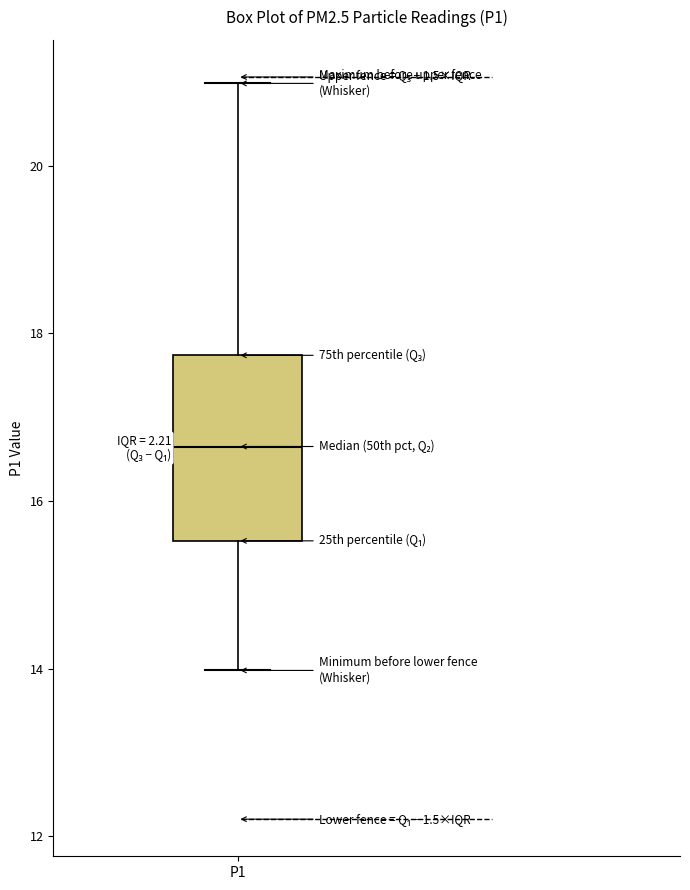

Transcribe this box plot: give where the median line is, the range the box spans, and where the two whiskers end, as read against the y-axis. The values are not printed on the chart, so give them approximately, as read against the axis.

median 16.6, box 15.6 to 17.8, whiskers 14.0 to 21.0